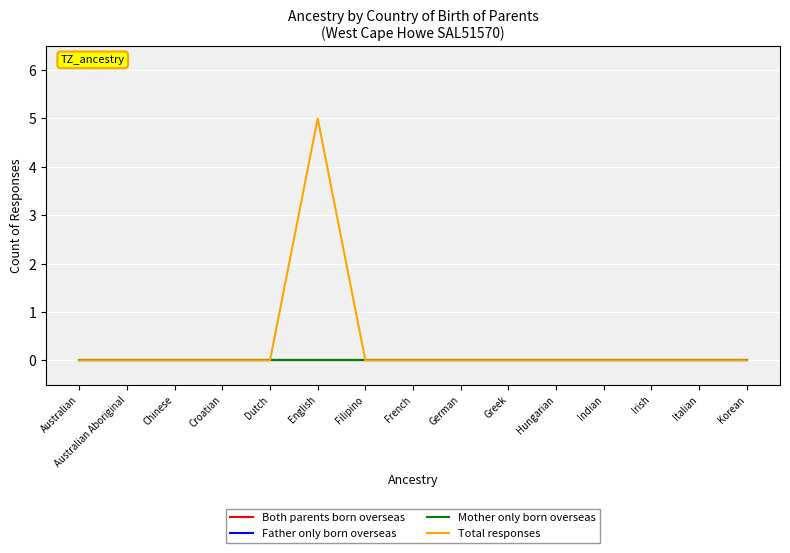

True or false: Father only born overseas has more than 0 interior local peaks.

False